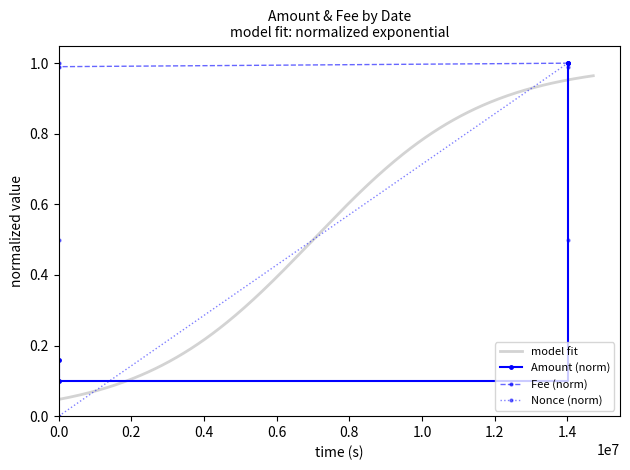

What is the value of the Nonce (norm) point at the 3rd from the left?

1.0